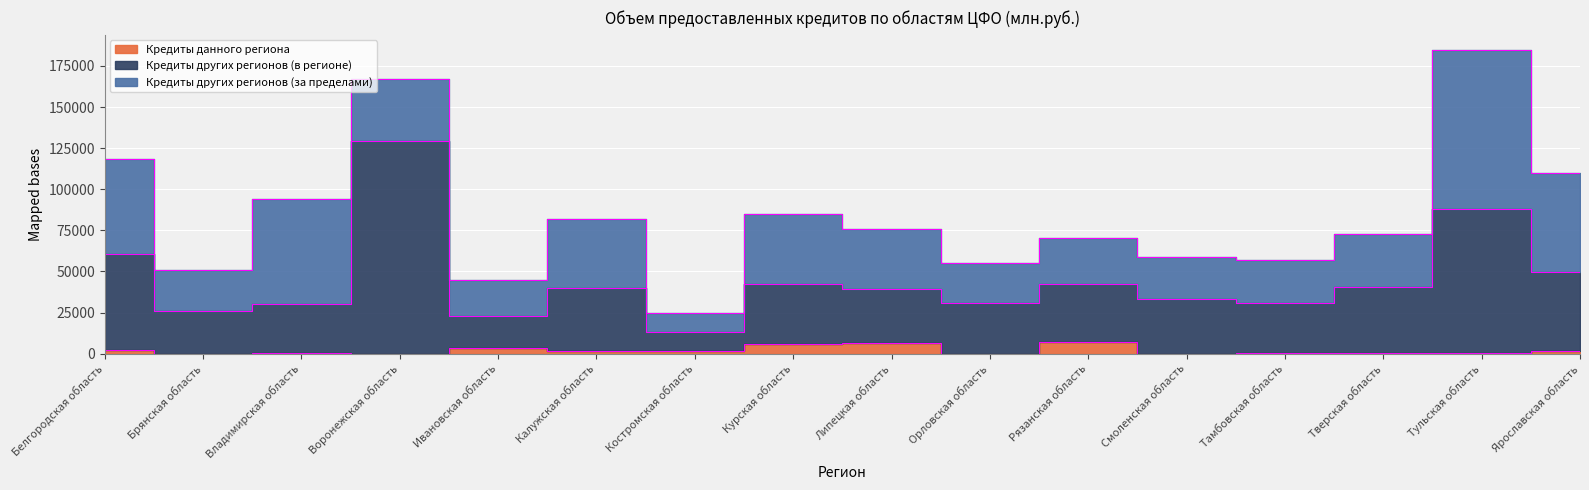

Is it true that Кредиты других регионов (в регионе) equals 57486 at Тверская область?

False